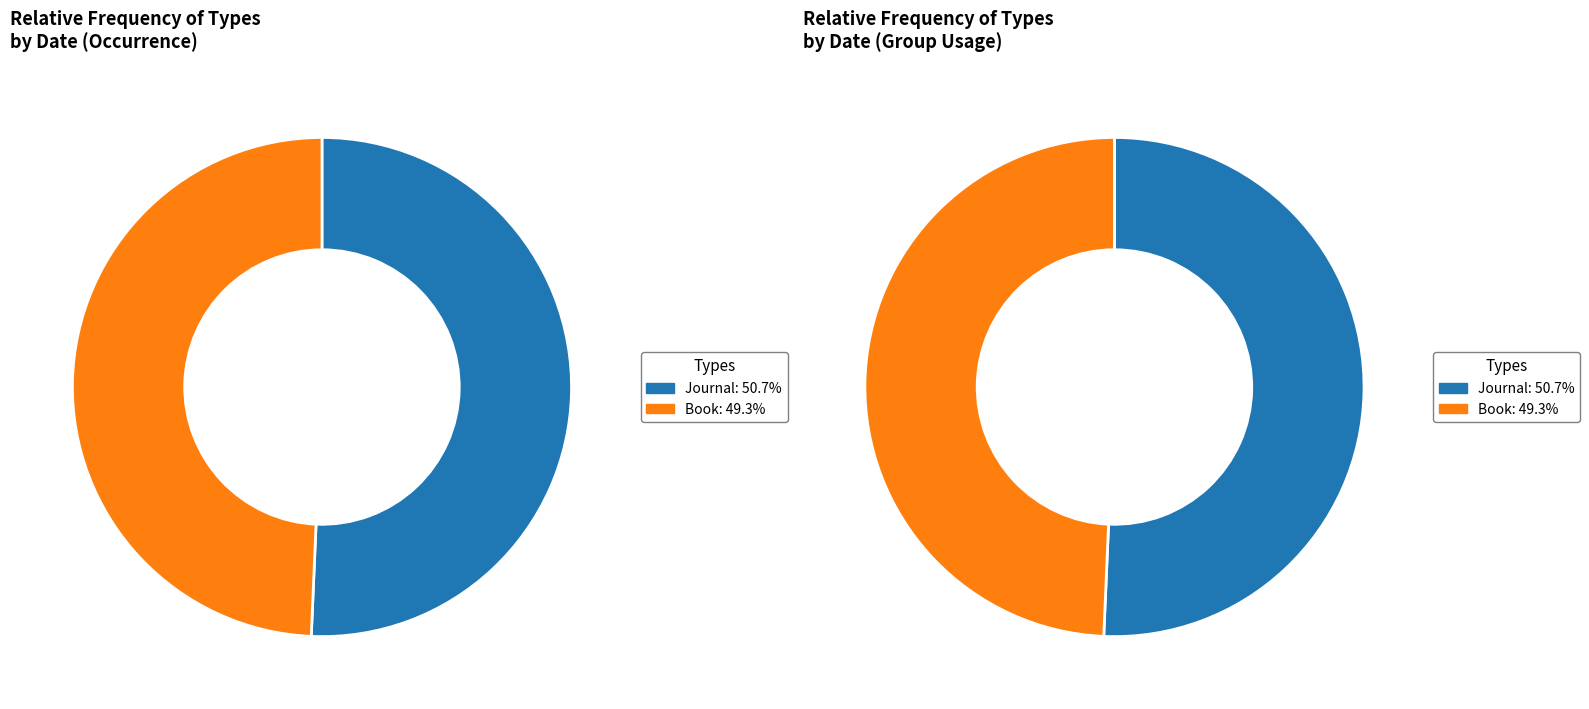

To the nearest percent, what is the average slice percentage?

50%